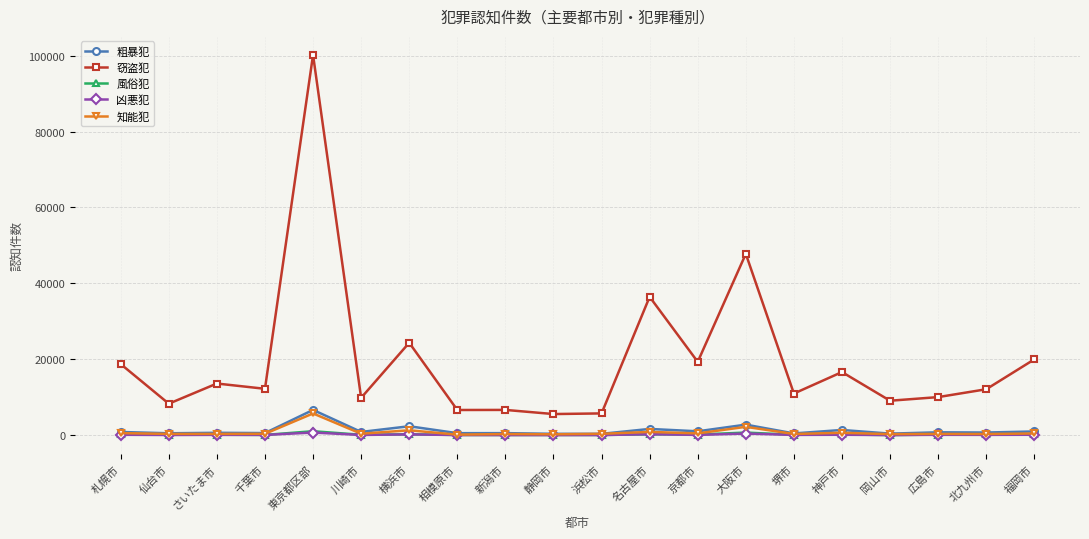

At which label is 知能犯 closest to 2938?

大阪市